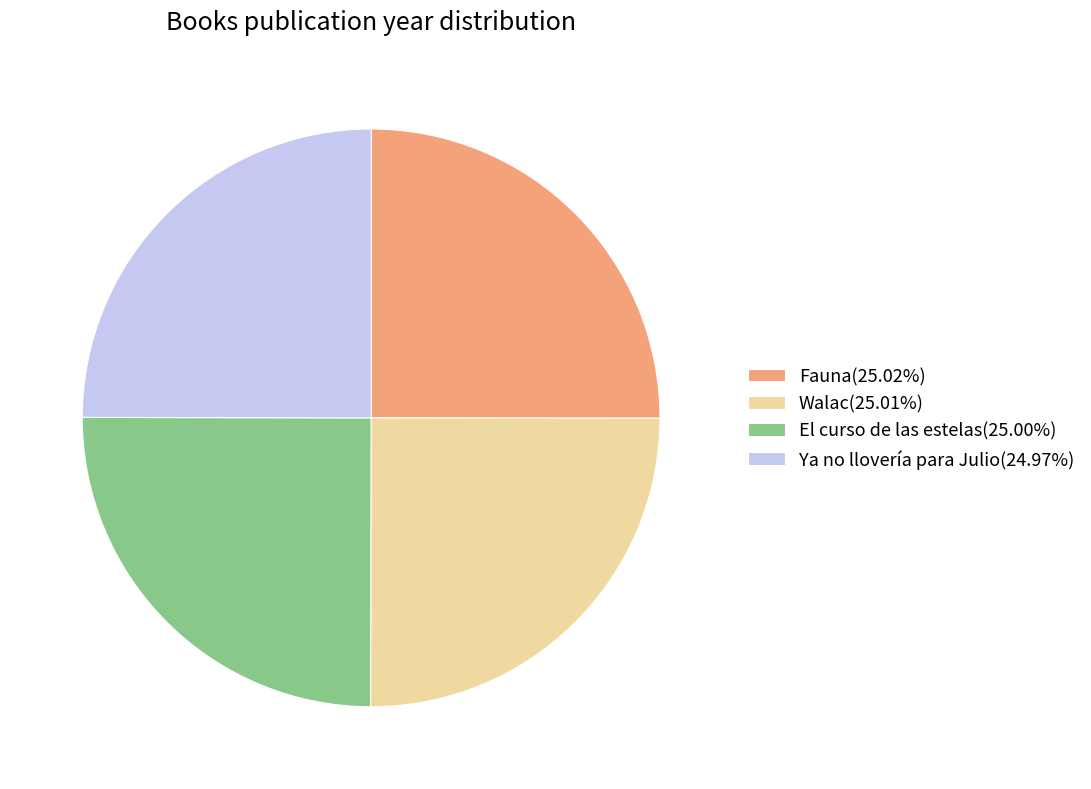

Approximately how many times larger is the value at El curso de las estelas(25.00%) compared to Fauna(25.02%)?

1.0